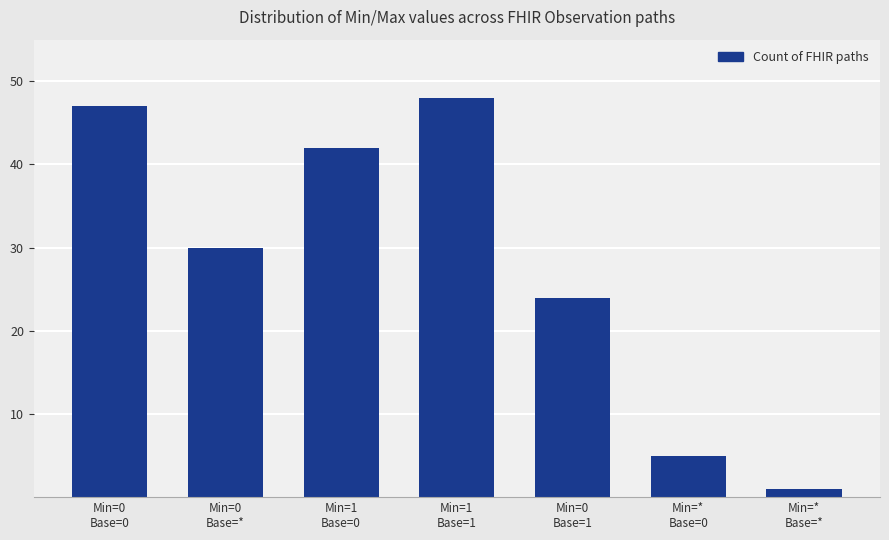

What is the label of the 6th bar from the right?

Min=0
Base=*